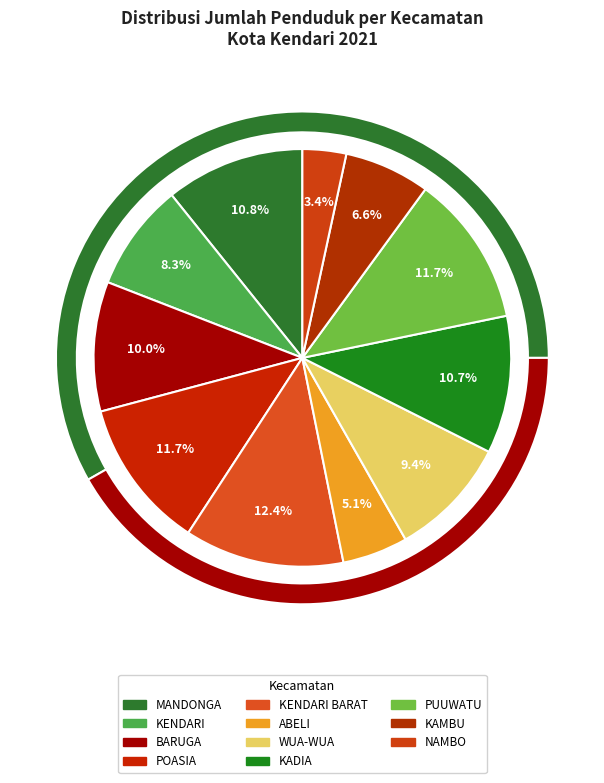

The NAMBO slice represents 3% of the pie. True or false?

True